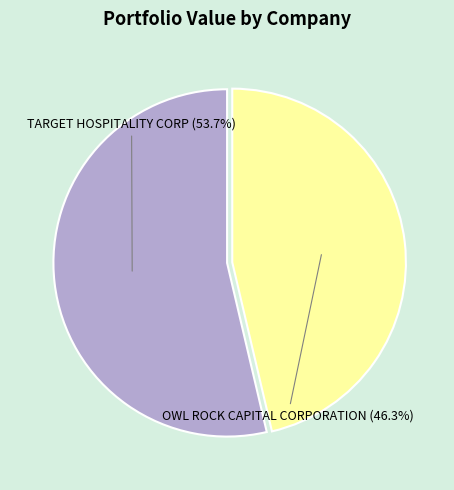

Is there a majority slice in this chart?

Yes